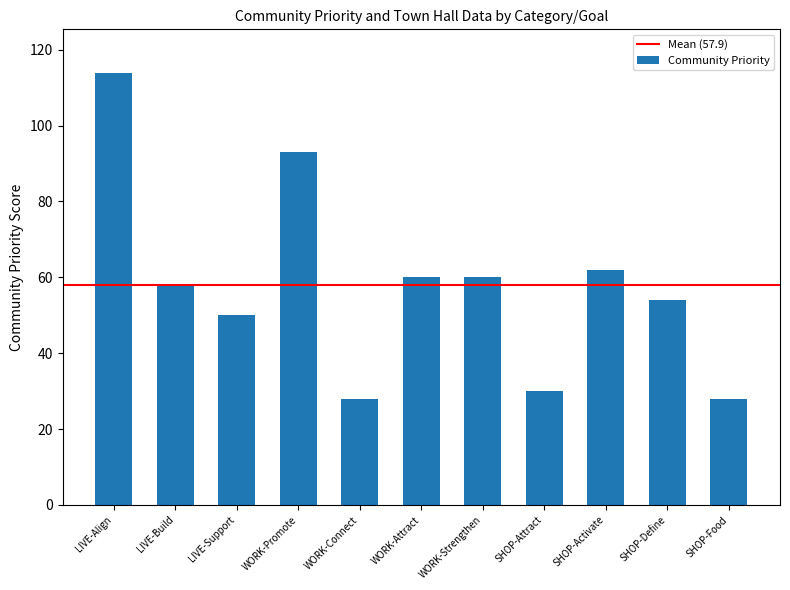

What is the ratio of the value at WORK-Attract to the value at LIVE-Align?

0.5